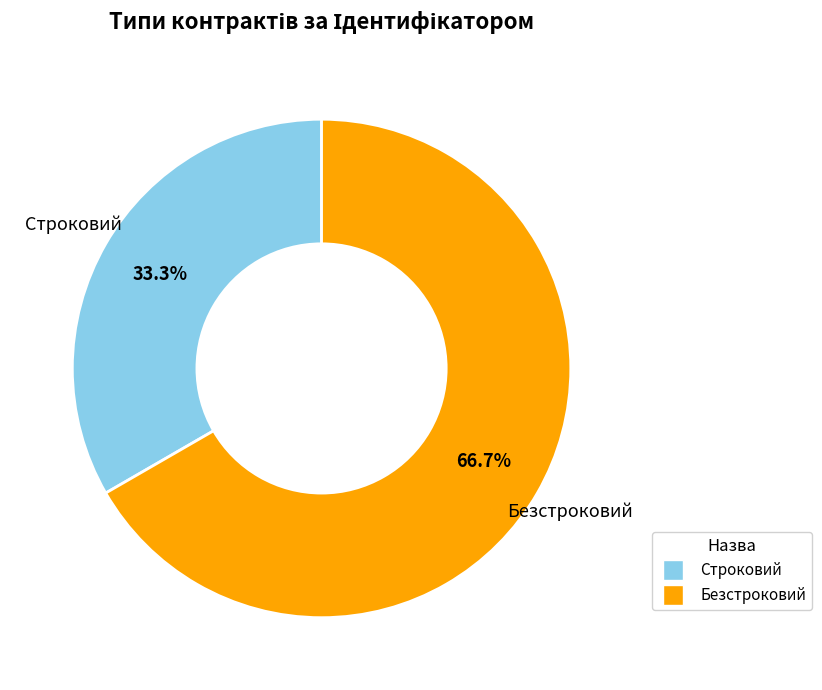

Count the number of slices in the pie.

2